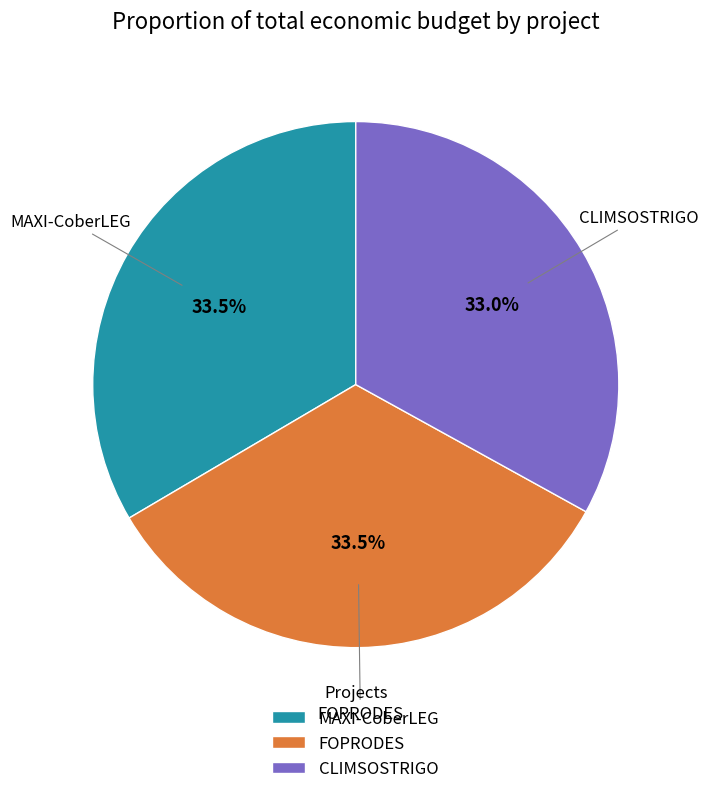

Approximately how many times larger is the value at CLIMSOSTRIGO compared to MAXI-CoberLEG?

1.0